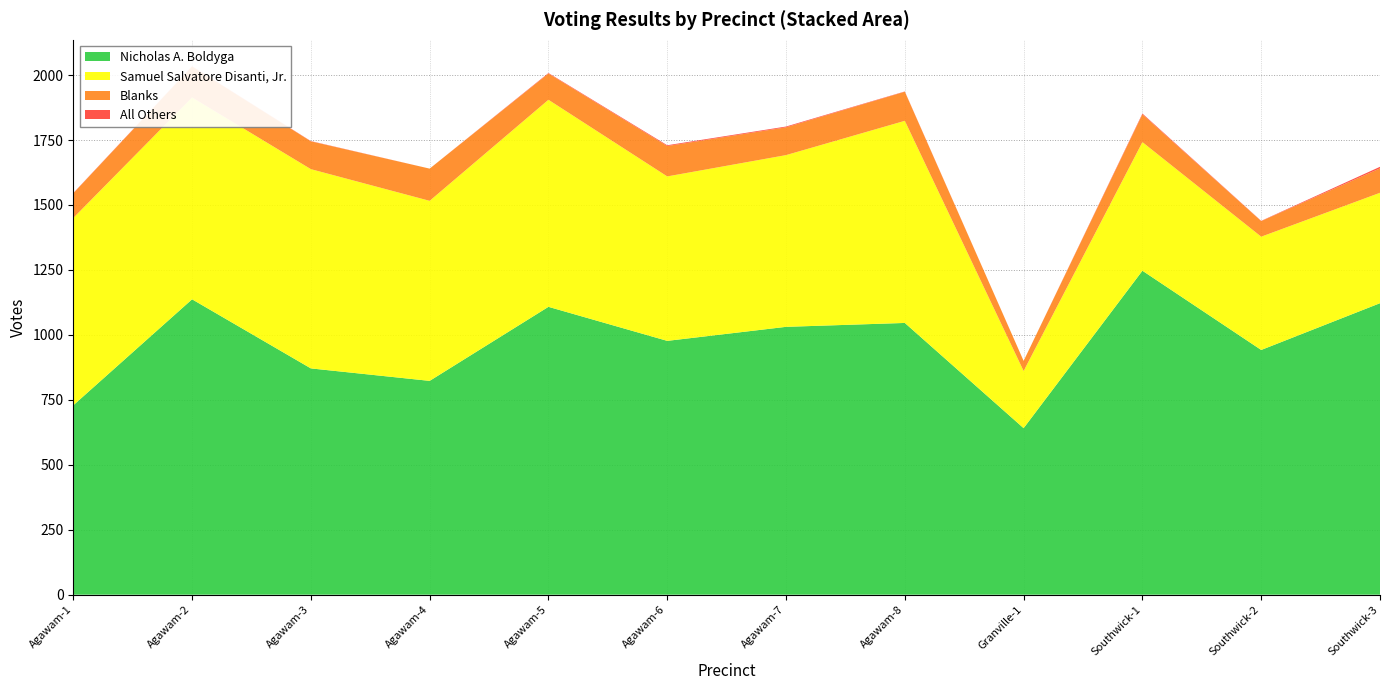

Reading left to right, transcribe all the data shown in this chart.

Nicholas A. Boldyga: Agawam-1=729	Agawam-2=1137	Agawam-3=871	Agawam-4=823	Agawam-5=1108	Agawam-6=977	Agawam-7=1031	Agawam-8=1046	Granville-1=641	Southwick-1=1247	Southwick-2=942	Southwick-3=1122
Samuel Salvatore Disanti, Jr.: Agawam-1=721	Agawam-2=777	Agawam-3=767	Agawam-4=693	Agawam-5=797	Agawam-6=633	Agawam-7=661	Agawam-8=778	Granville-1=220	Southwick-1=495	Southwick-2=436	Southwick-3=425
Blanks: Agawam-1=95	Agawam-2=119	Agawam-3=107	Agawam-4=124	Agawam-5=101	Agawam-6=117	Agawam-7=107	Agawam-8=112	Granville-1=39	Southwick-1=107	Southwick-2=60	Southwick-3=94
All Others: Agawam-1=1	Agawam-2=1	Agawam-3=1	Agawam-4=0	Agawam-5=2	Agawam-6=3	Agawam-7=3	Agawam-8=1	Granville-1=0	Southwick-1=3	Southwick-2=1	Southwick-3=6